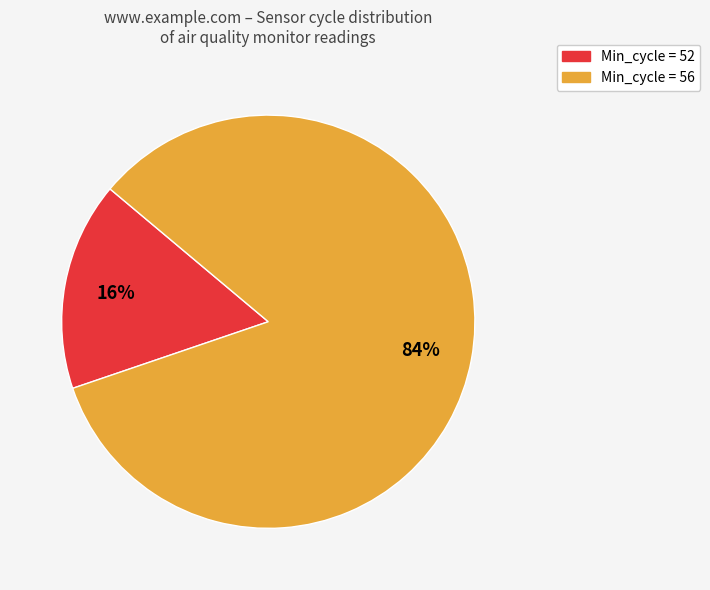

To the nearest percent, what is the average slice percentage?

50%